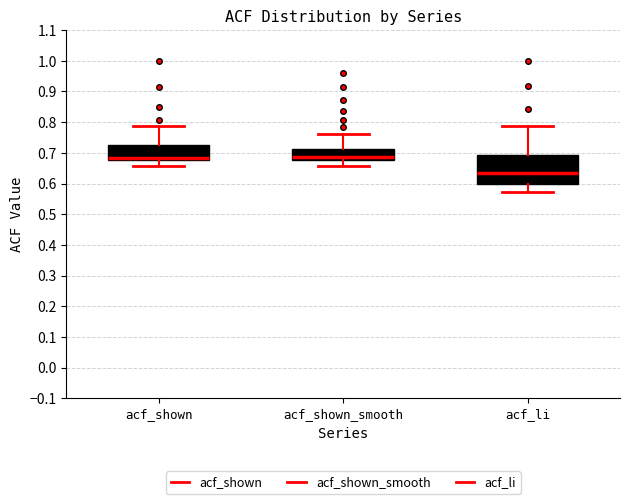

Reading left to right, read every box against the y-axis: the position of its median line, the range the box covers, and the ends of its whiskers. The values are not printed on the chart, so give them approximately, as read against the axis.

acf_shown: median 0.68 (just above the box's lower edge), box 0.68 to 0.73, whiskers 0.66 to 0.79
acf_shown_smooth: median 0.69, box 0.68 to 0.71, whiskers 0.66 to 0.76
acf_li: median 0.63, box 0.60 to 0.69, whiskers 0.57 to 0.79